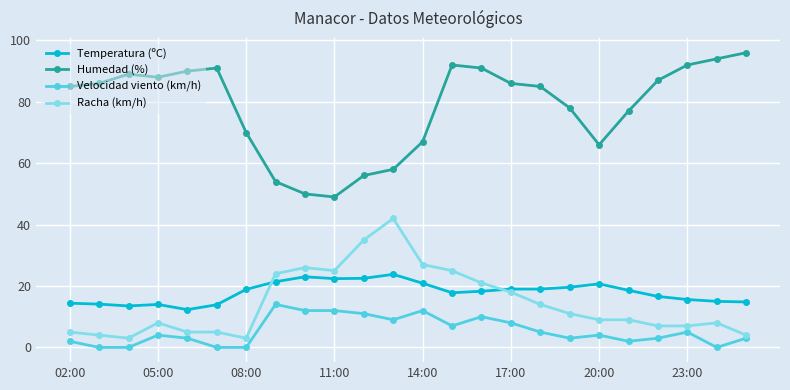

True or false: Velocidad viento (km/h) and Humedad (%) cross at least once.

False